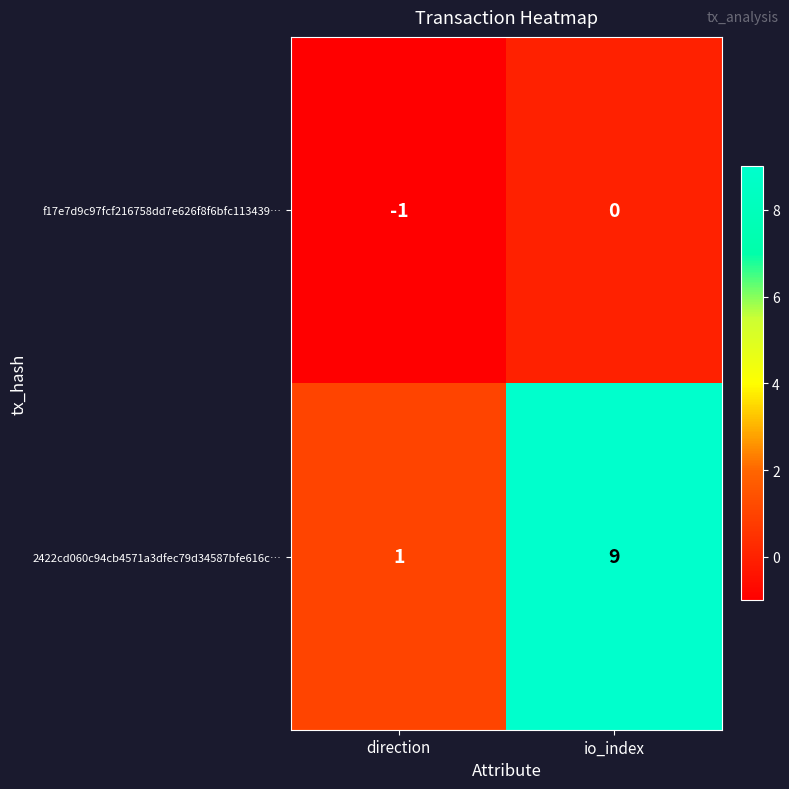

List the series in order of their peak value, highest first.

2422cd060c94cb4571a3dfec79d34587bfe616c…, f17e7d9c97fcf216758dd7e626f8f6bfc113439…